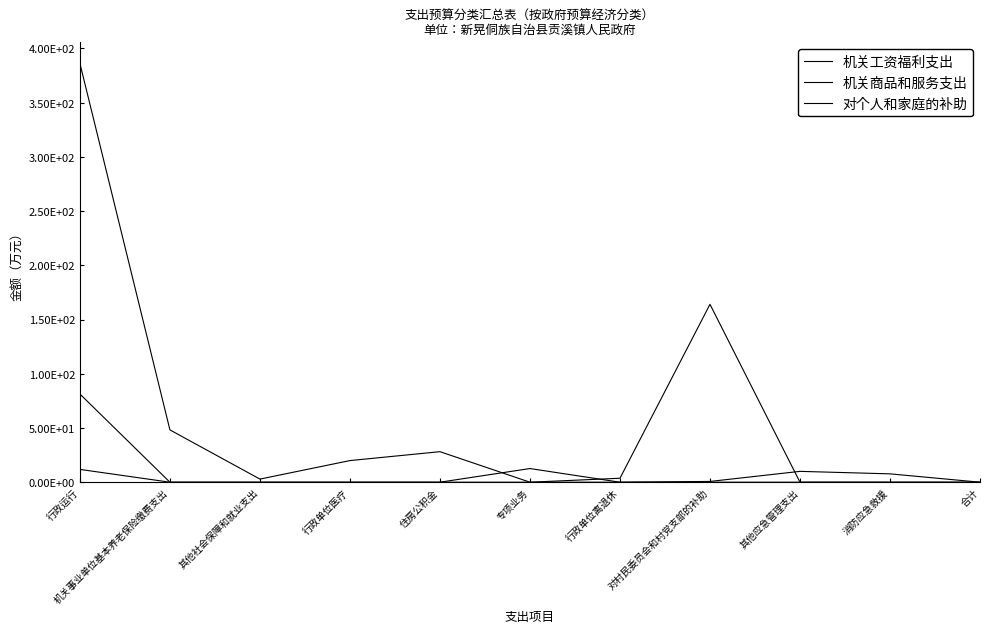

In 机关商品和服务支出, how many points are lower than both neighbors (excluding endpoints)?

1